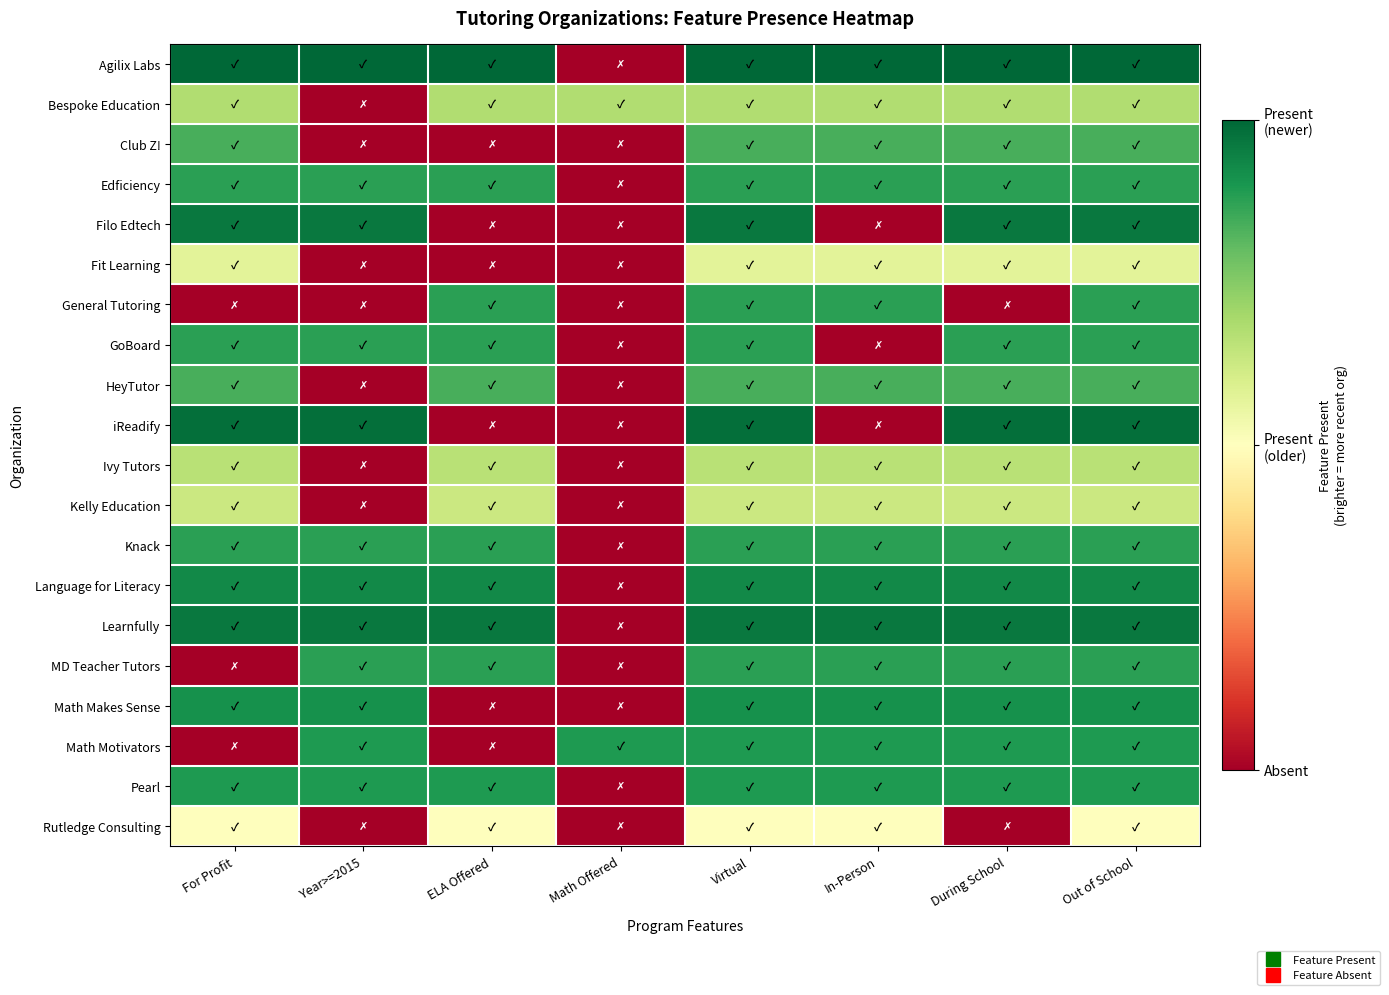

Between Year>=2015 and ELA Offered, which is larger?

Year>=2015